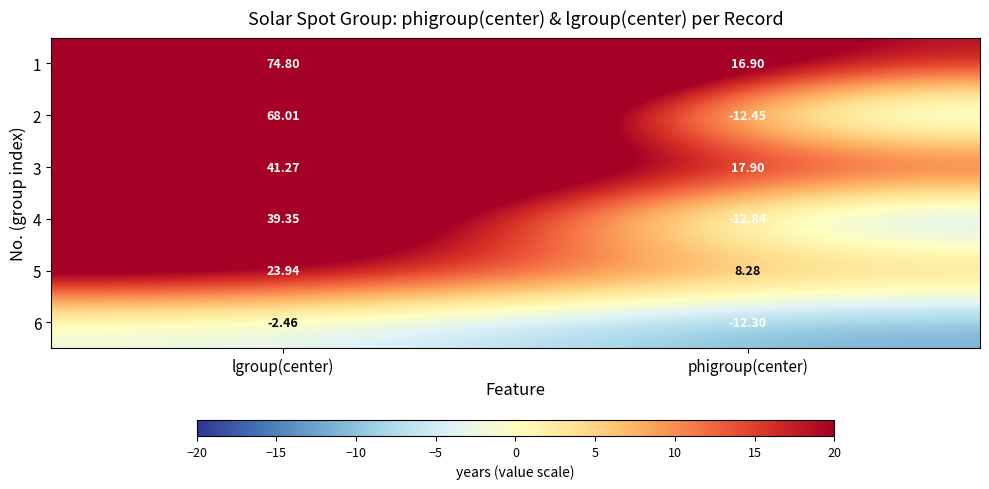

Which series has the largest total across all categories?

1